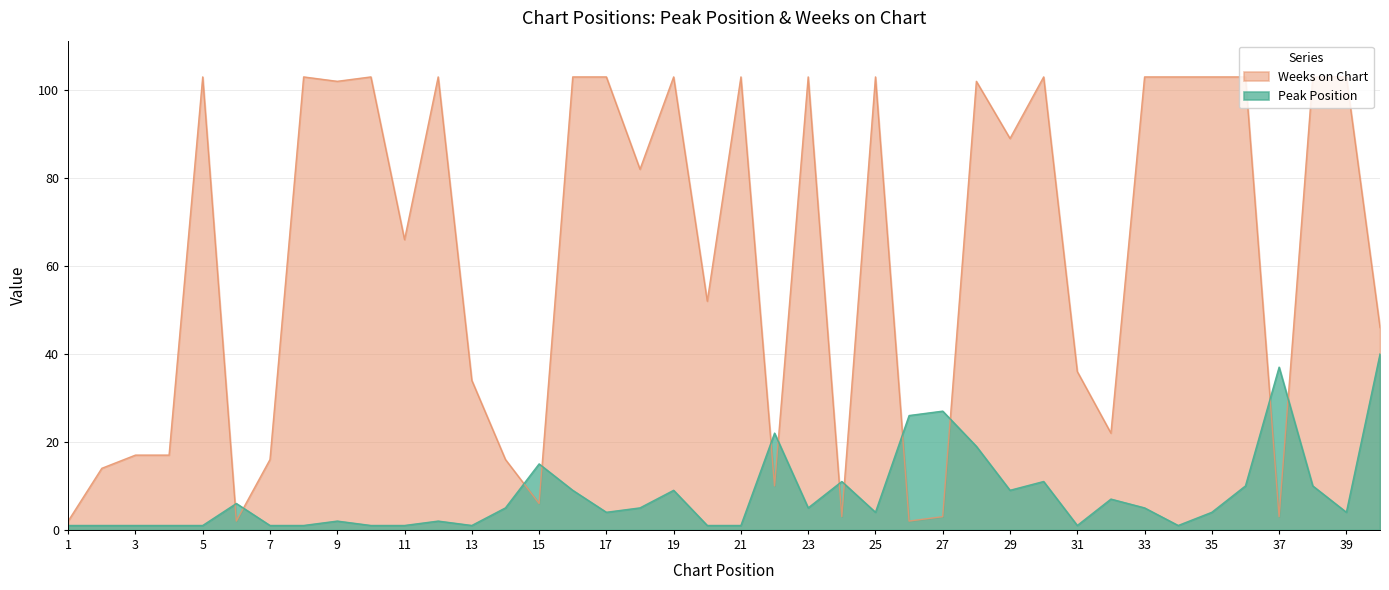

Where is the first local minimum for Peak Position?

13